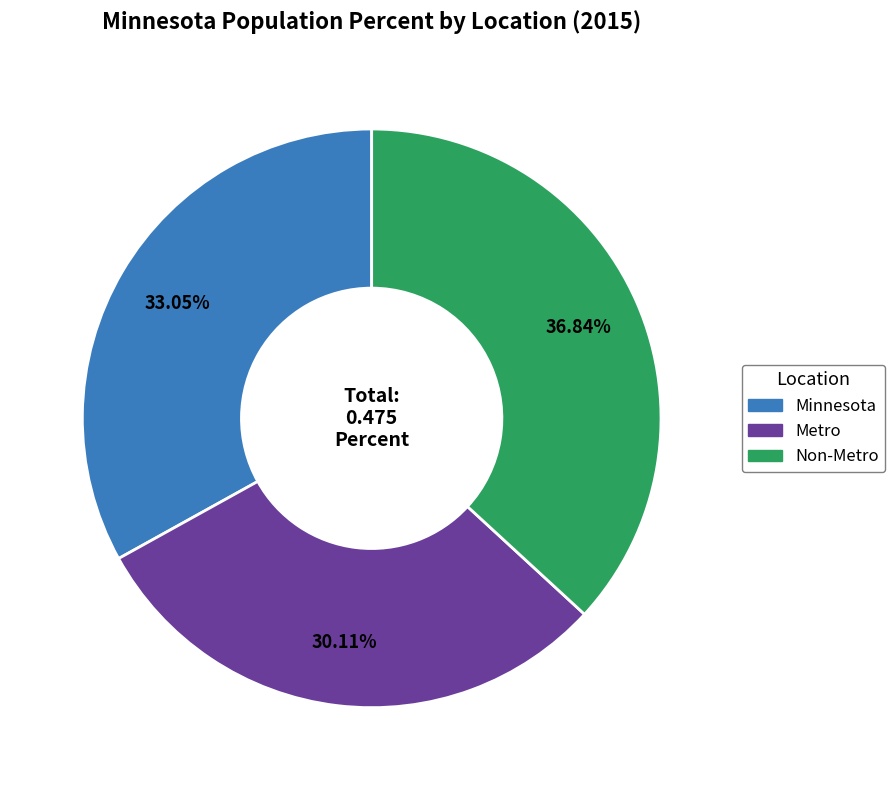

Do Metro and Non-Metro together represent more than half of the pie?

Yes